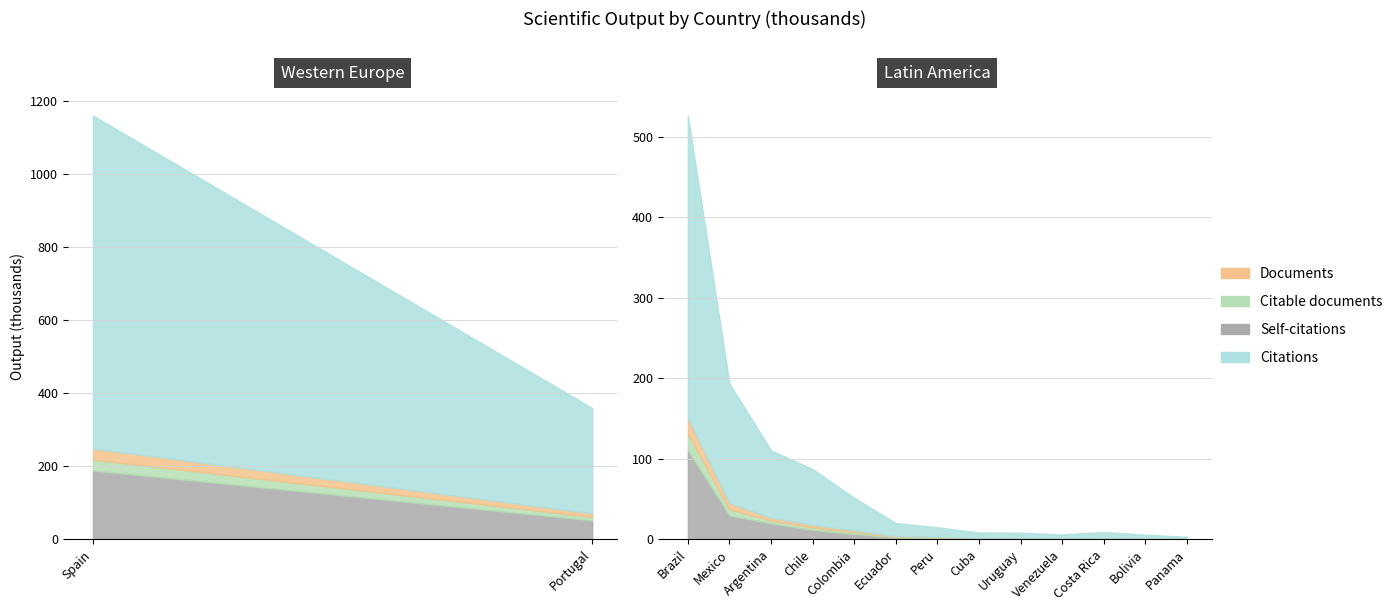

Rank the categories by Documents value from lowest to highest.

Panama, Bolivia, Costa Rica, Venezuela, Uruguay, Cuba, Peru, Ecuador, Colombia, Chile, Argentina, Mexico, Portugal, Brazil, Spain